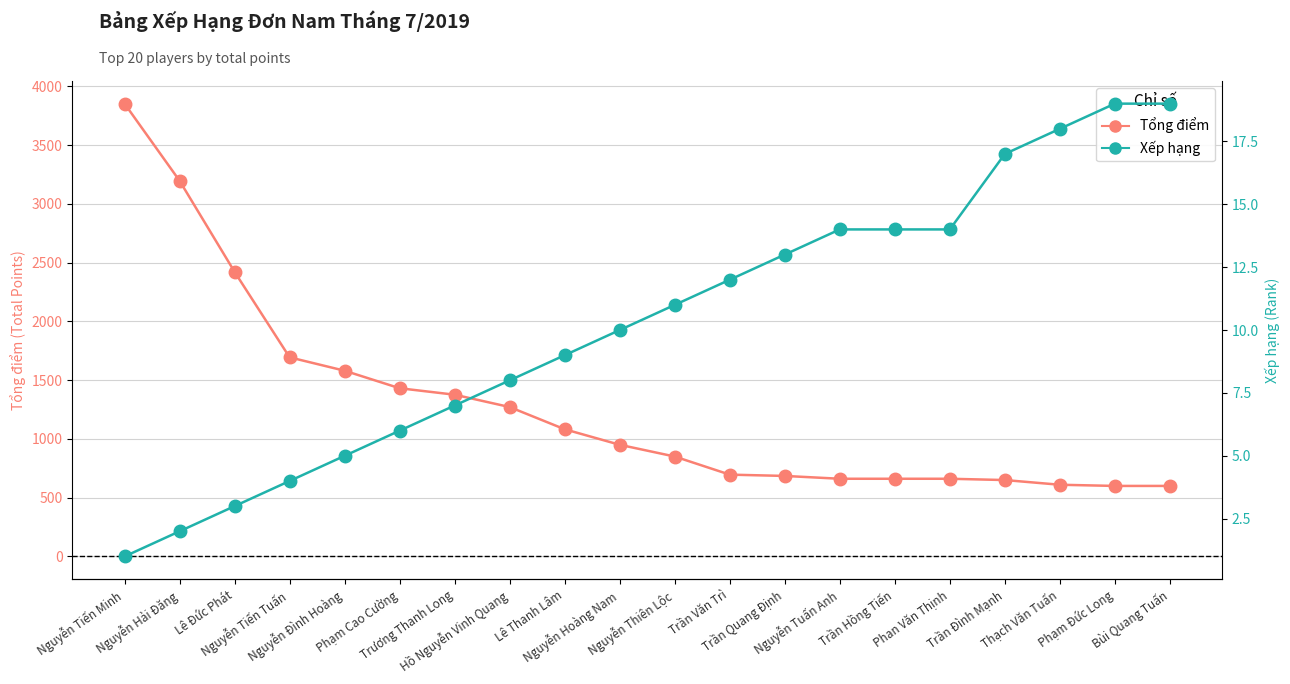

True or false: Tổng điểm has a value of 894 at Trương Thanh Long.

False